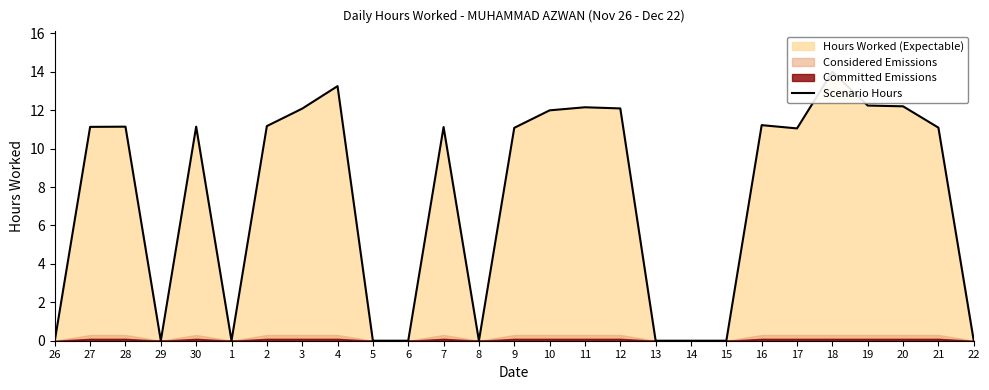

Reading left to right, list all the values displayed in this chart.

26=0.0	27=11.1	28=11.1	29=0.0	30=11.1	1=0.0	2=11.2	3=12.1	4=13.2	5=0.0	6=0.0	7=11.1	8=0.0	9=11.1	10=12.0	11=12.2	12=12.1	13=0.0	14=0.0	15=0.0	16=11.2	17=11.1	18=14.0	19=12.2	20=12.2	21=11.1	22=0.0